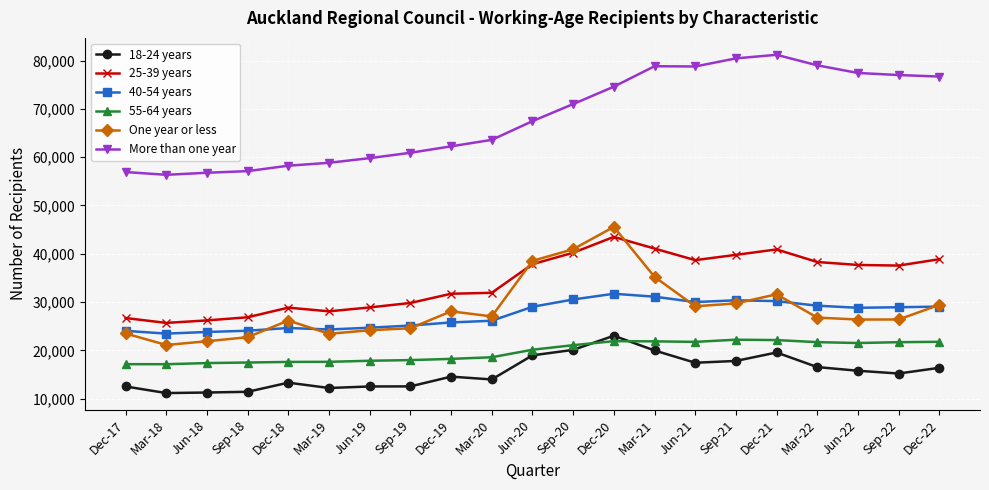

What is the label of the 5th point from the left?

Dec-18